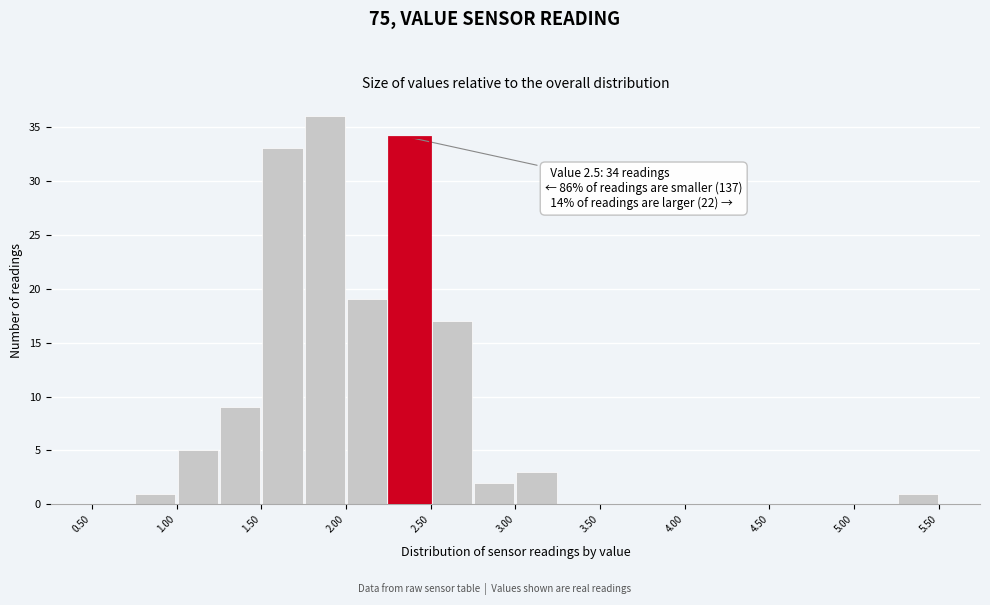

Which range on the x-axis has the tallest bar?

1.75 to 2.00